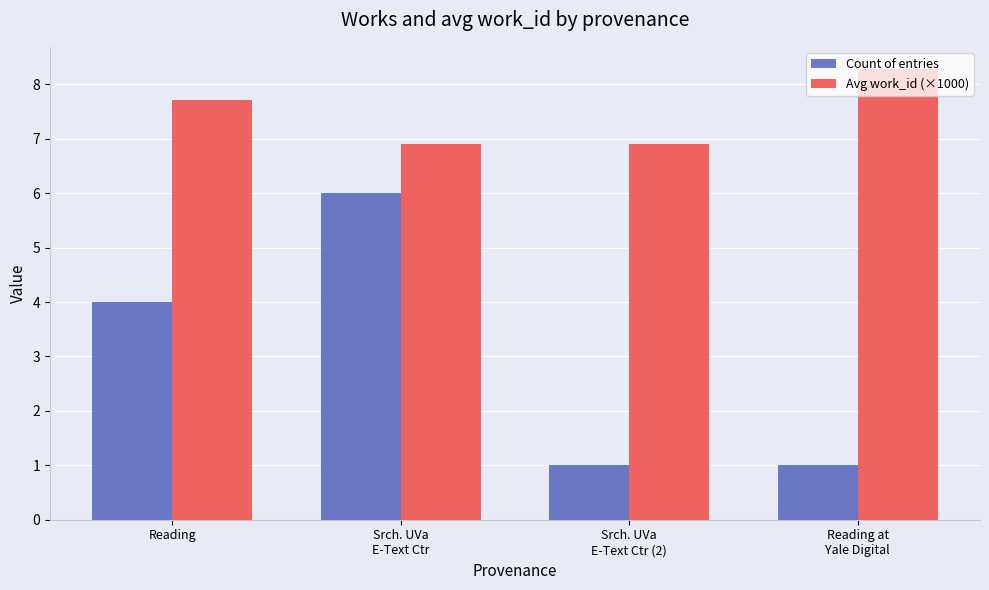

Rank the series by their maximum value, from lowest to highest.

Count of entries, Avg work_id (×1000)